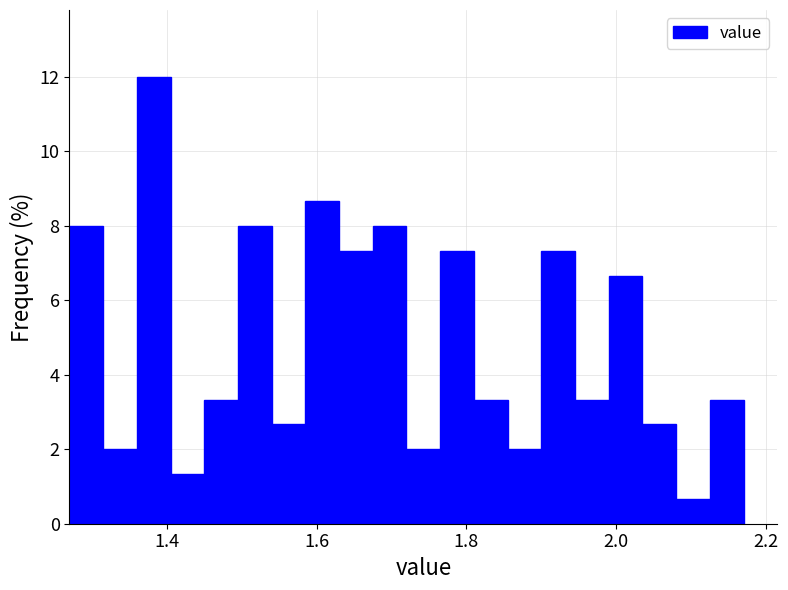

Read against the x-axis, roughly where is the centre of the tallest bar?

1.38